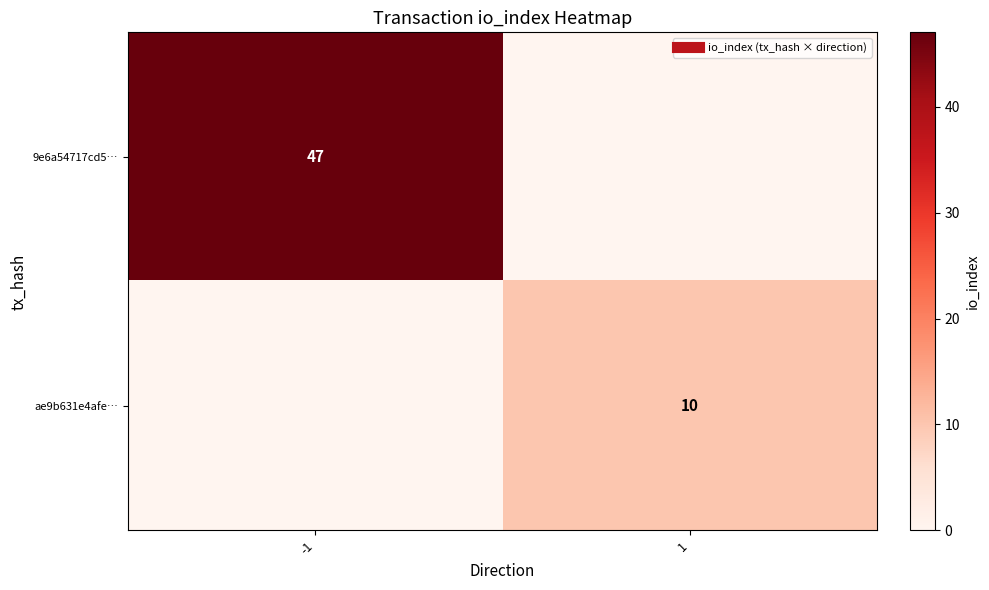

At which category is the sum across all series the highest?

-1